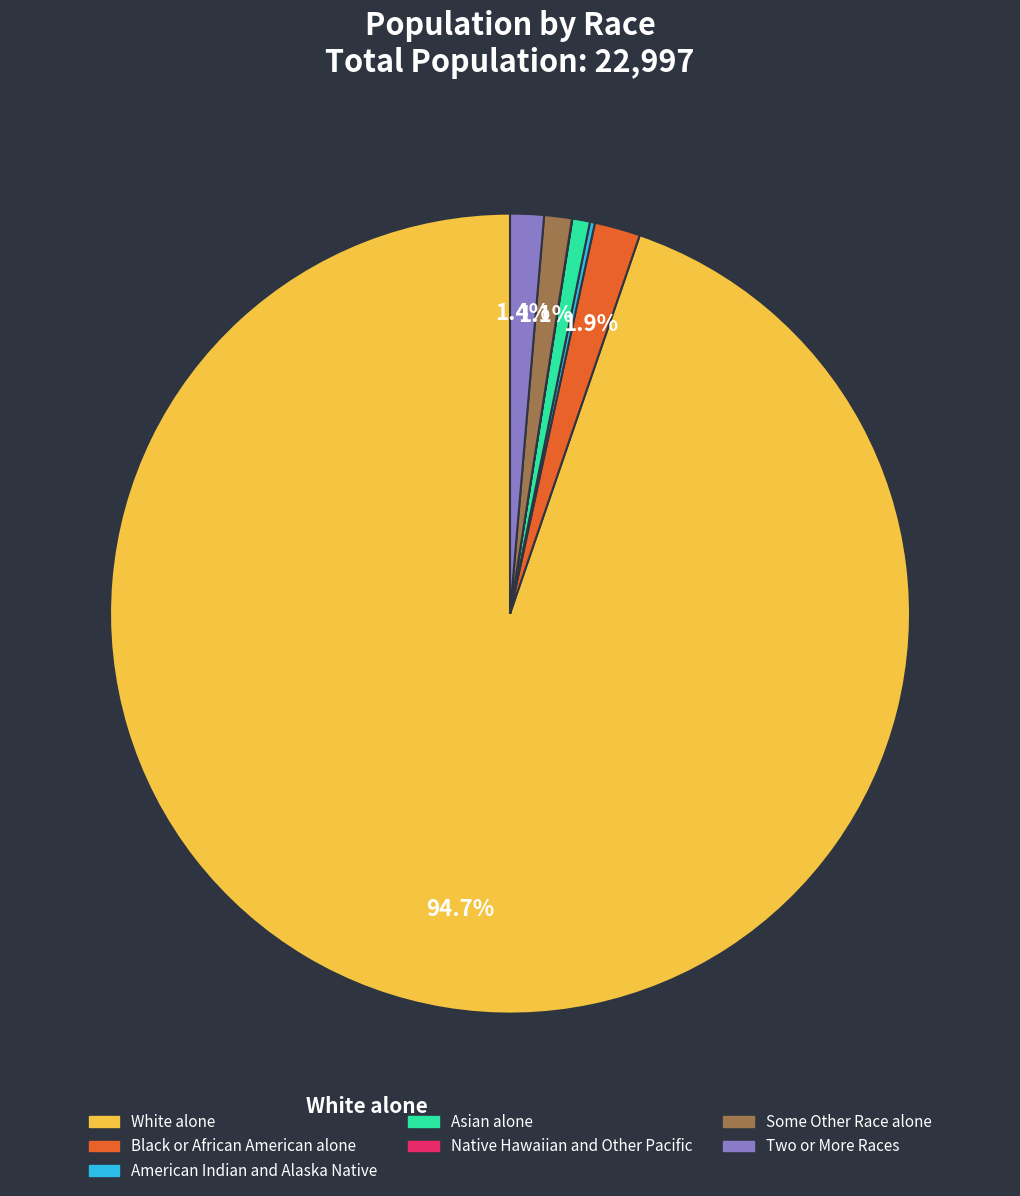

Which slice is the largest?

White alone